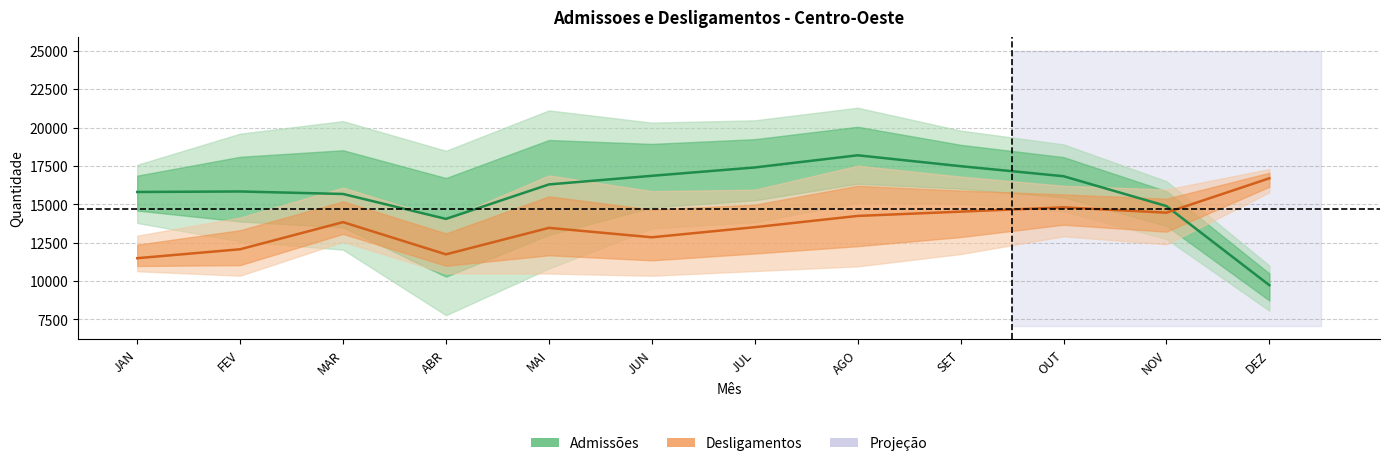

List the labels in order of Admissões (centro) value, smallest first.

DEZ, ABR, NOV, MAR, JAN, FEV, MAI, OUT, JUN, JUL, SET, AGO